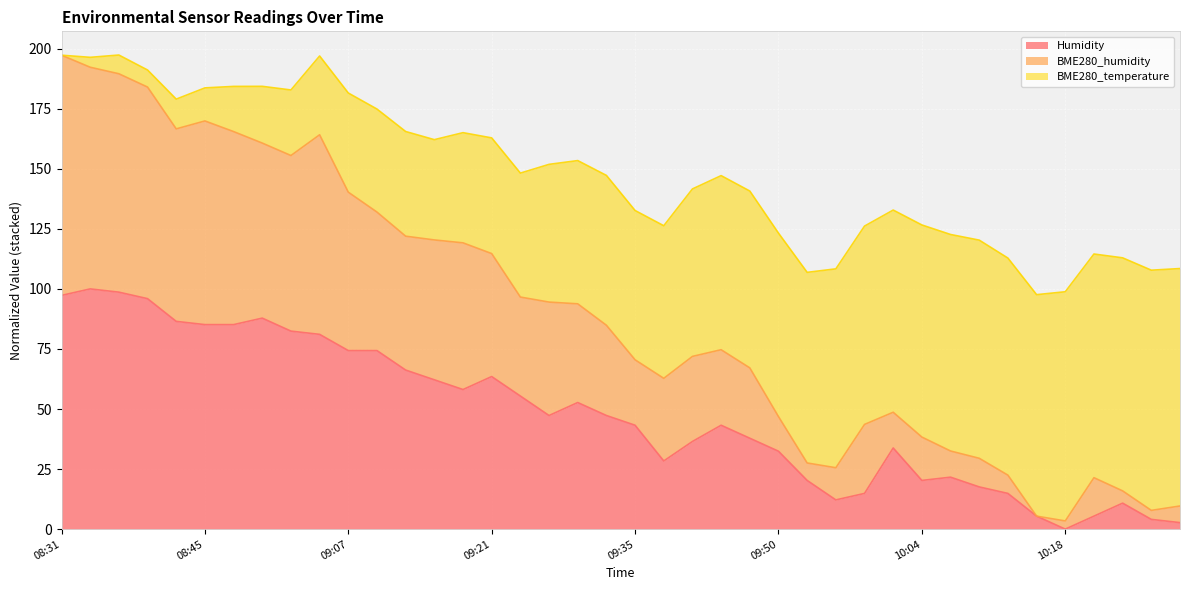

What is the maximum value for Humidity?

100.0